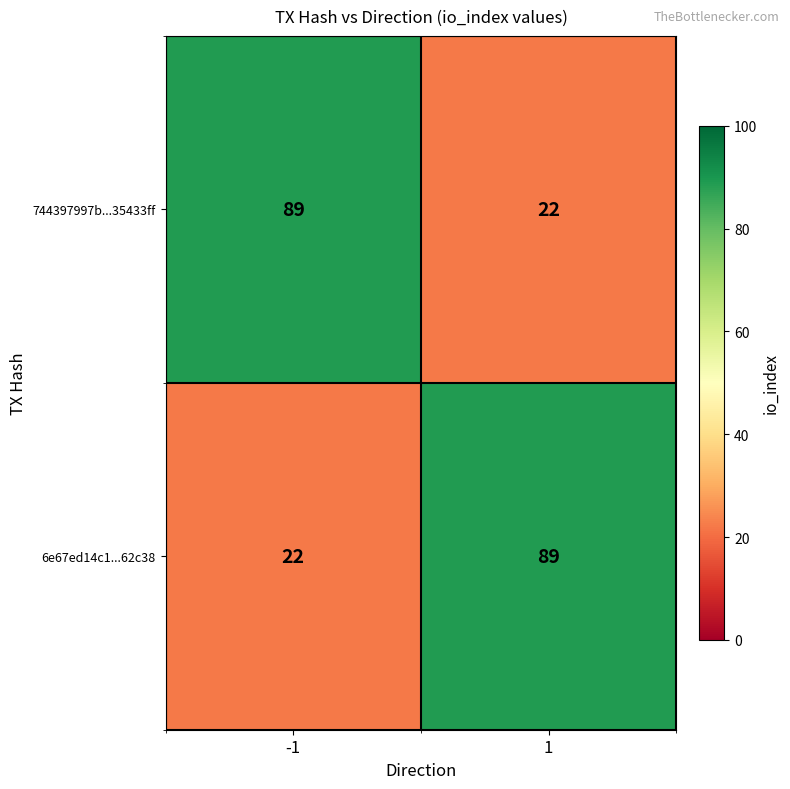

Is the value of 6e67ed14c1...62c38 at 1 greater than the value of 744397997b...35433ff at 1?

Yes